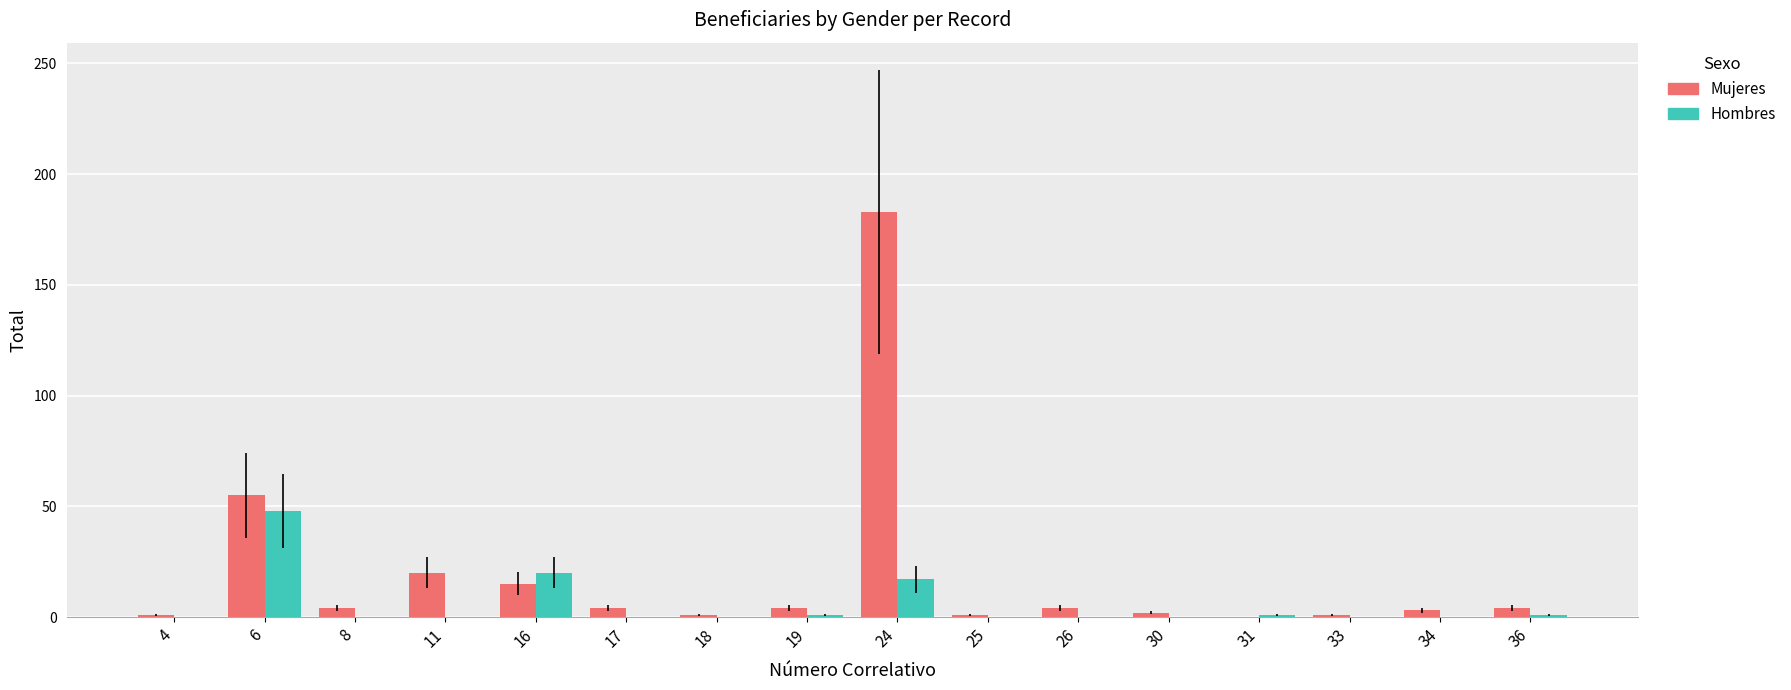

Which series changed the most between 6 and 36?

Mujeres